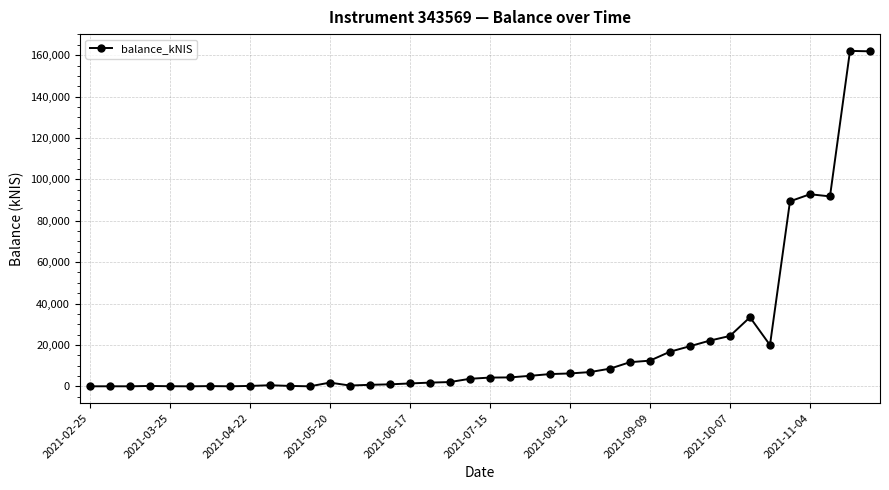

What is the maximum value shown in the chart?

162069.1